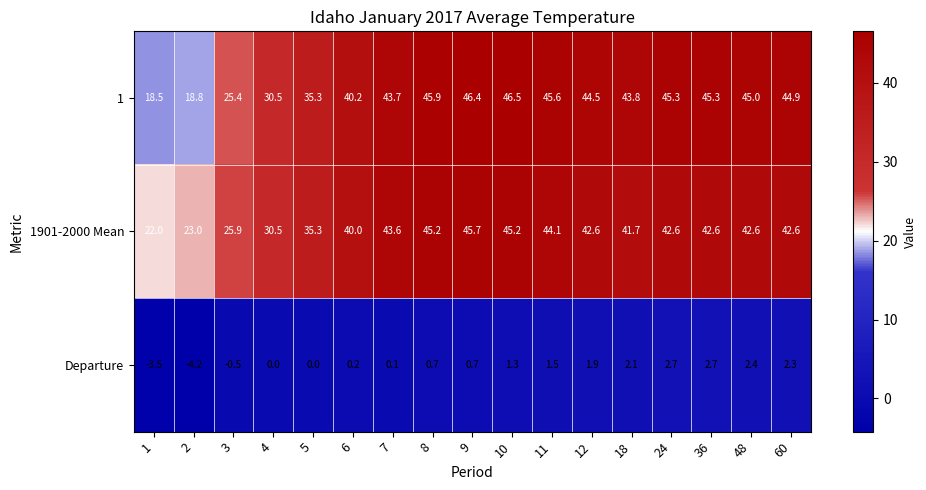

At which category does the chart reach its peak across all series?

10